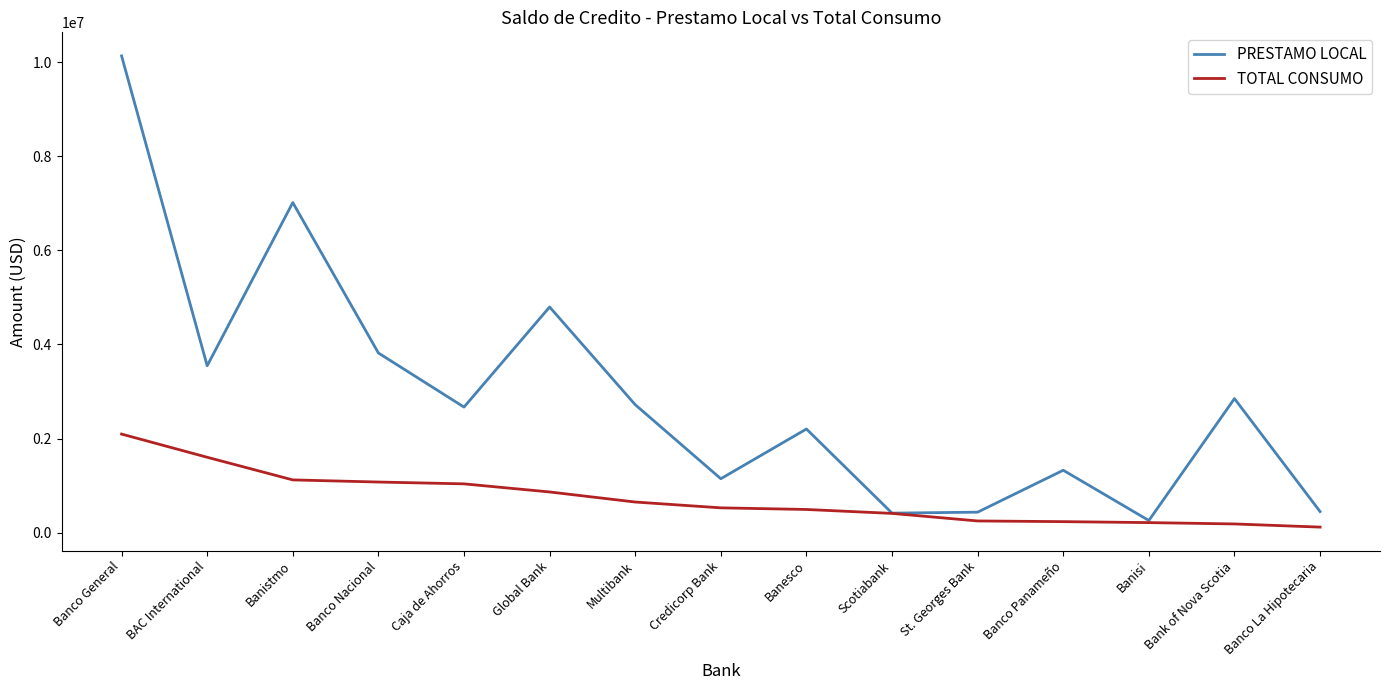

What is the approximate value of TOTAL CONSUMO at Banco Nacional?

1074476.7